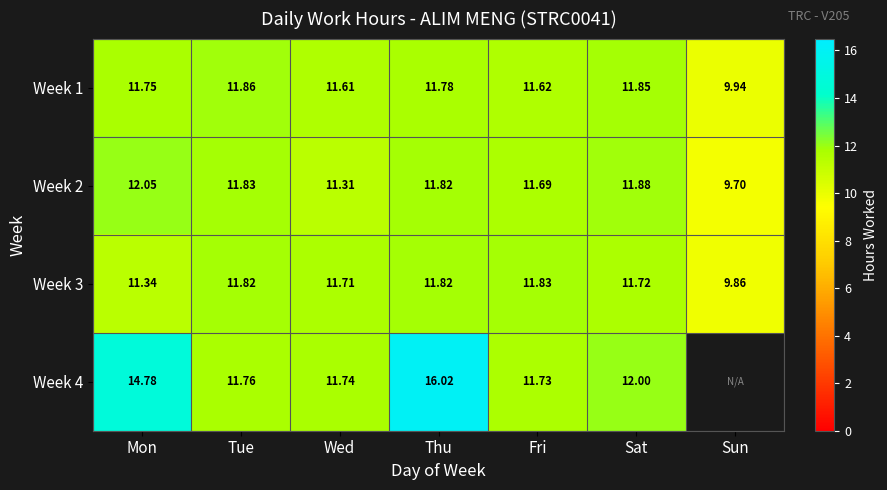

Which category has the highest value in the Week 1 series?

Tue